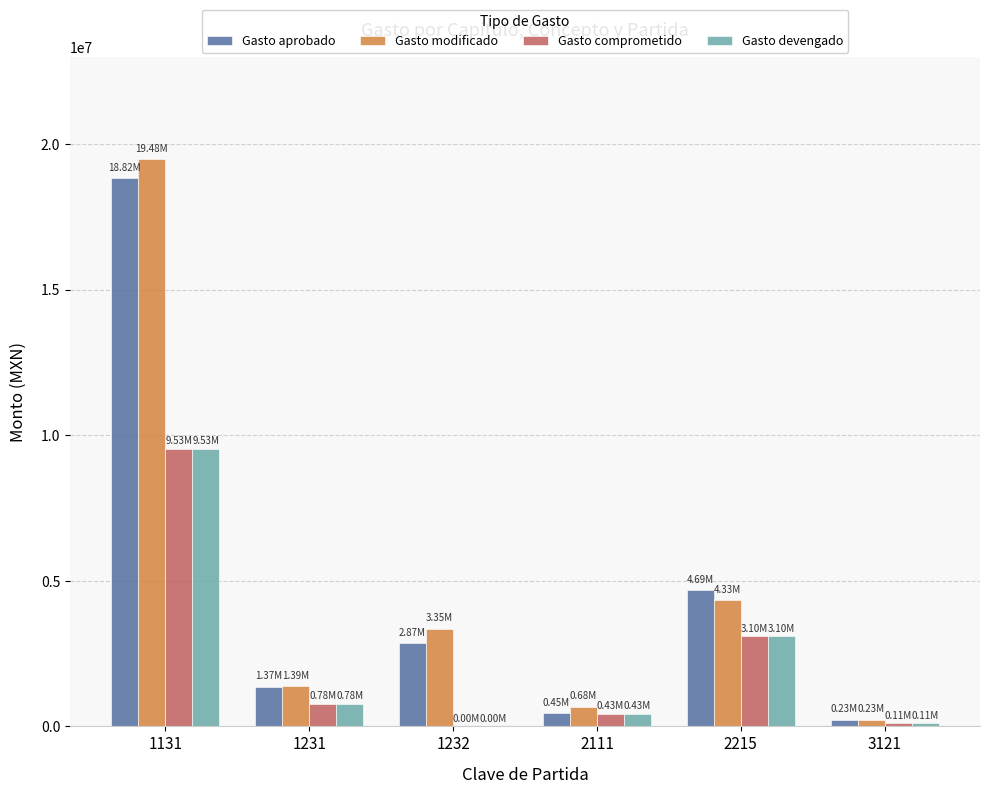

What are all the series names shown in the legend?

Gasto aprobado, Gasto modificado, Gasto comprometido, Gasto devengado